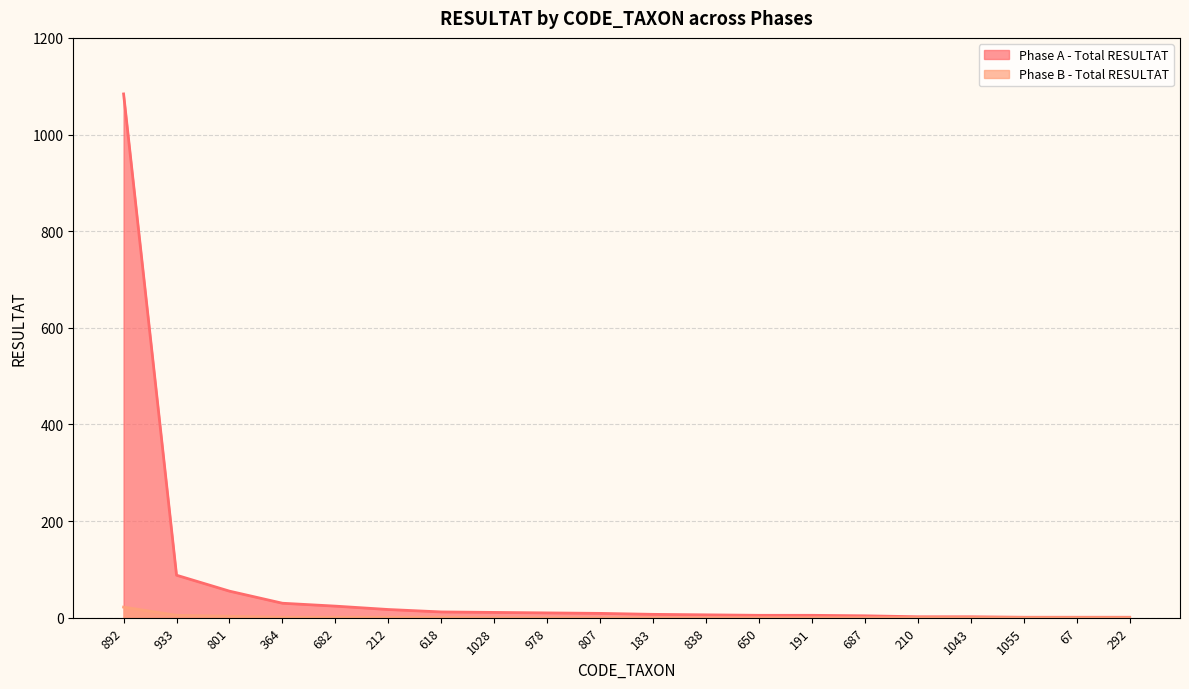

Is the value of Phase B - Total RESULTAT at 183 greater than the value of Phase A - Total RESULTAT at 933?

No